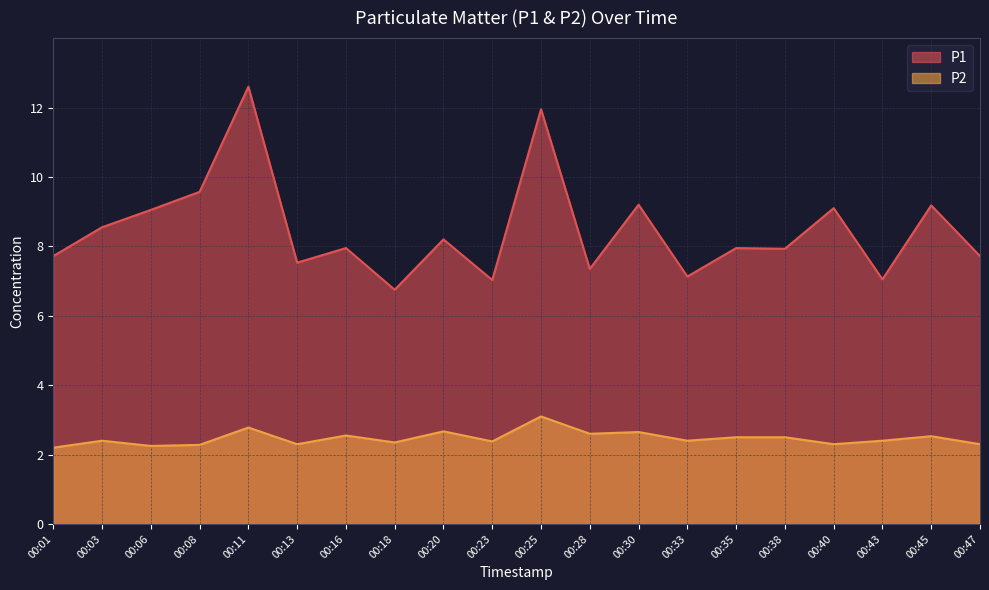

True or false: P2 has more than 1 interior local peaks.

True